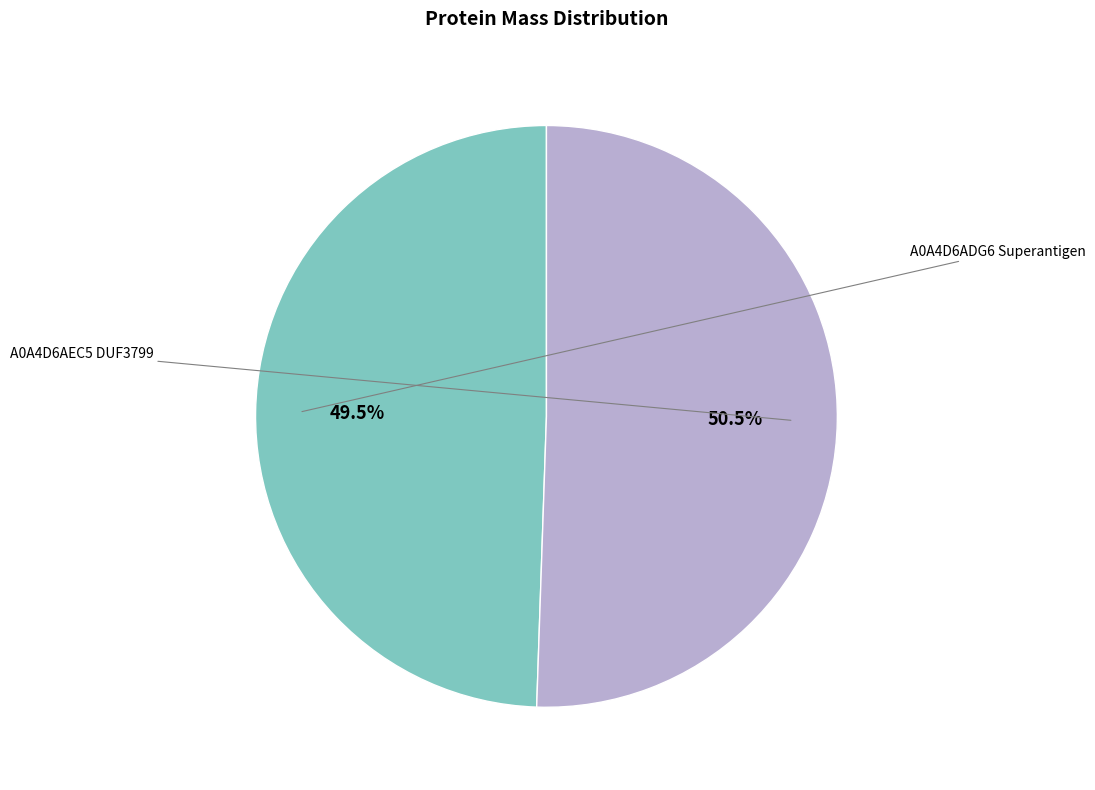

Is there a majority slice in this chart?

Yes